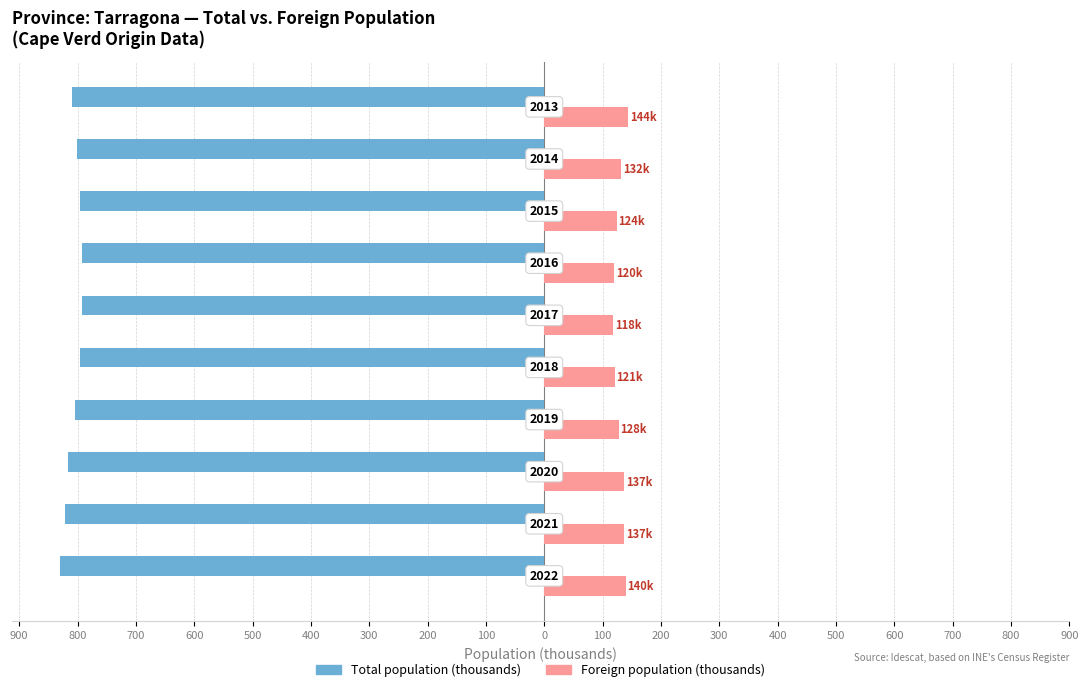

What is the value of the Total population (thousands) bar at the 6th from the left?

-791.7